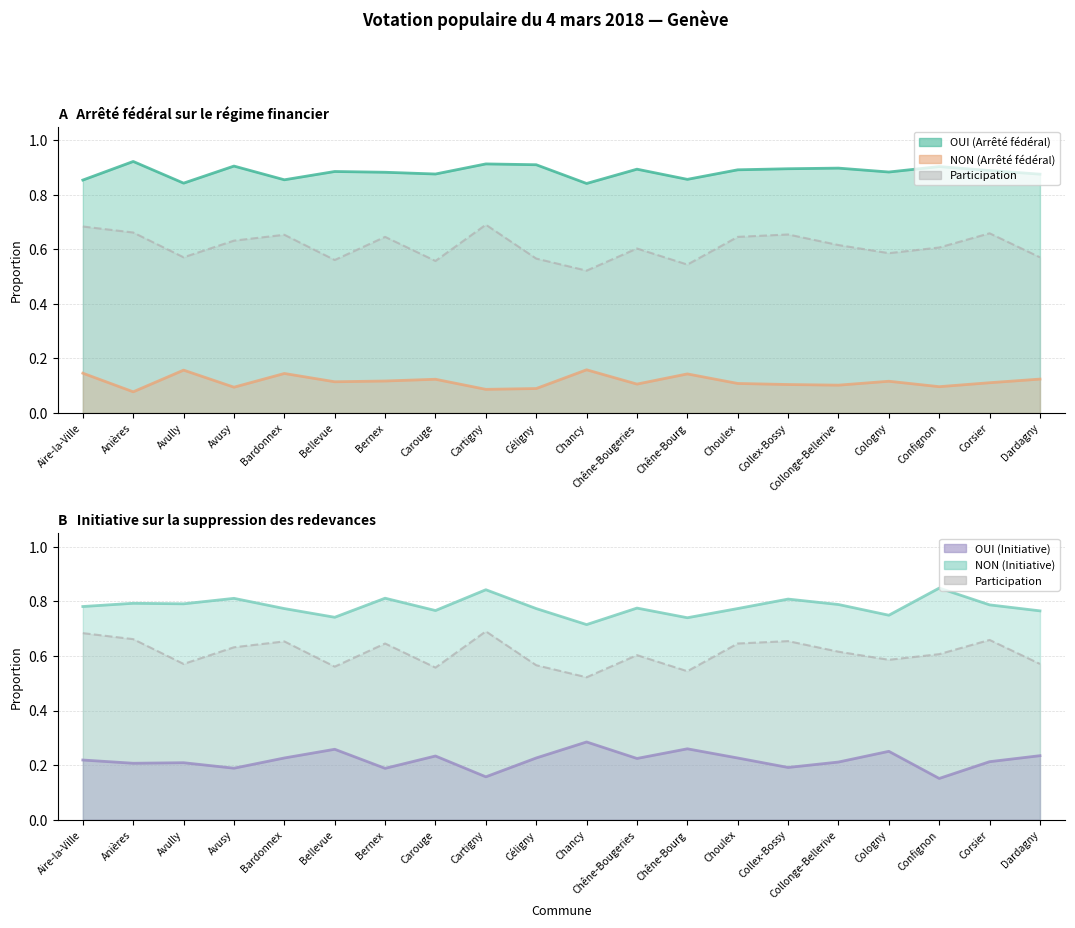

What is the label of the 12th point from the right?

Cartigny